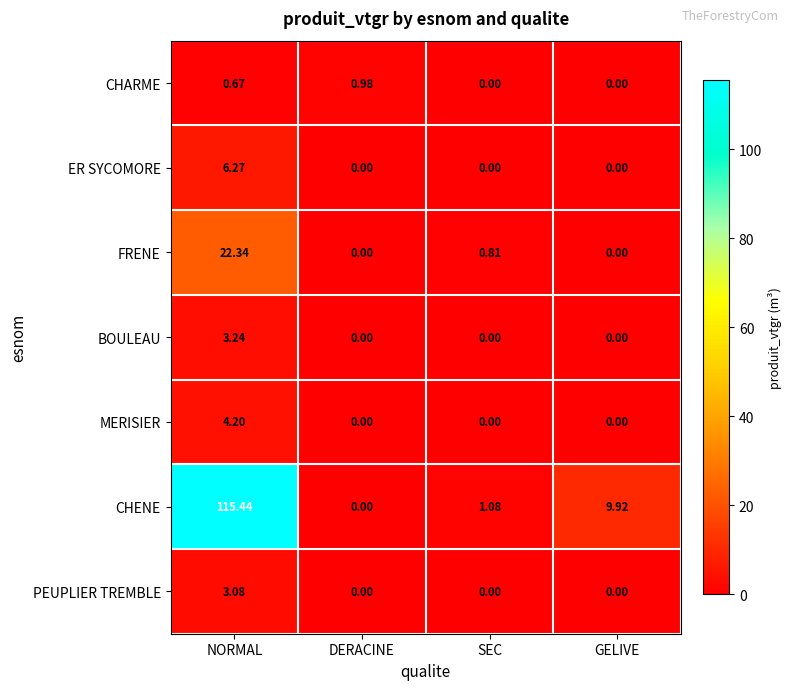

Which series has the largest total across all categories?

CHENE